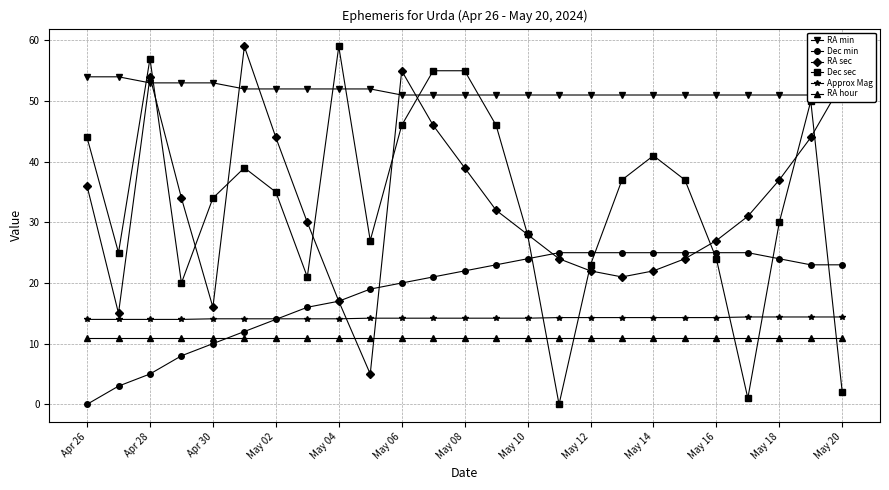

Where is Approx Mag nearest to the value 14?

Apr 26